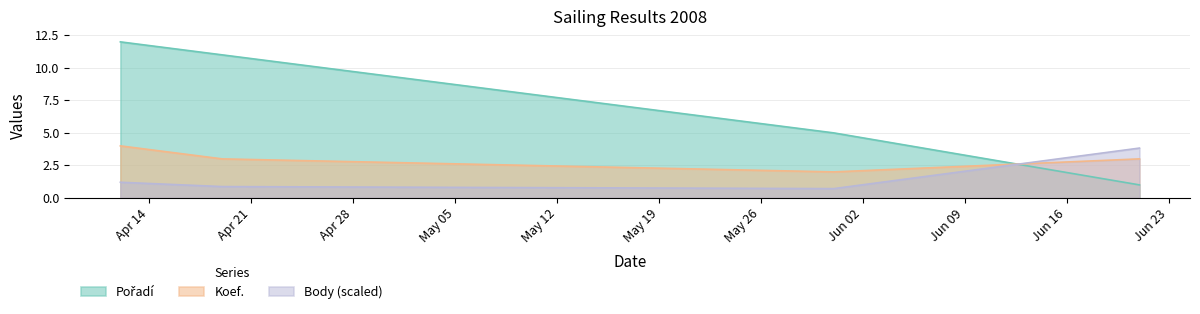

What is the label of the 4th point from the left?

2008-06-21